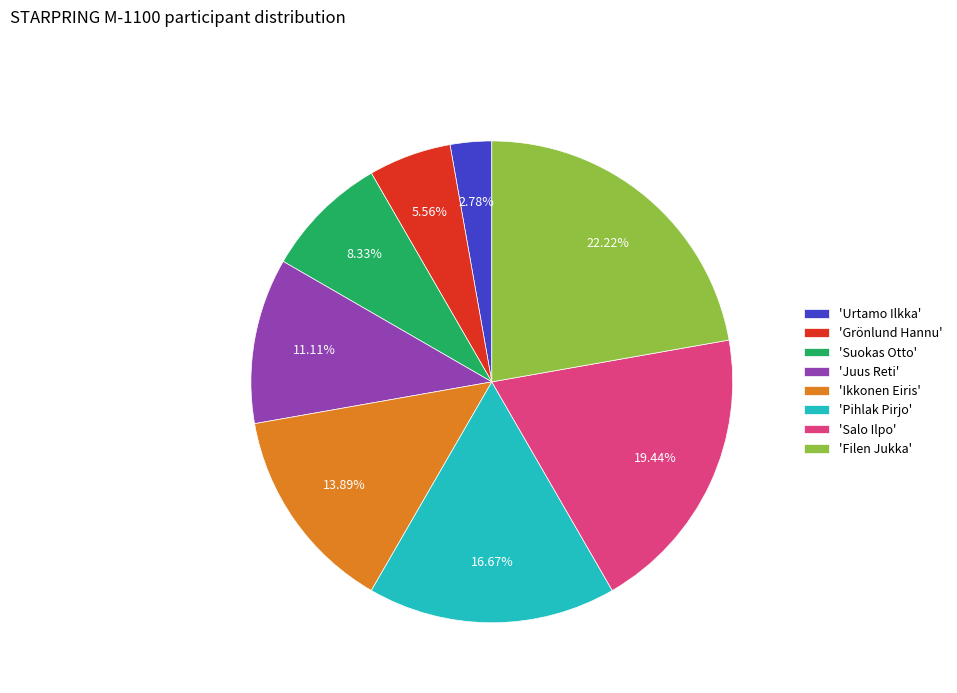

Between 'Juus Reti' and 'Filen Jukka', which is larger?

'Filen Jukka'